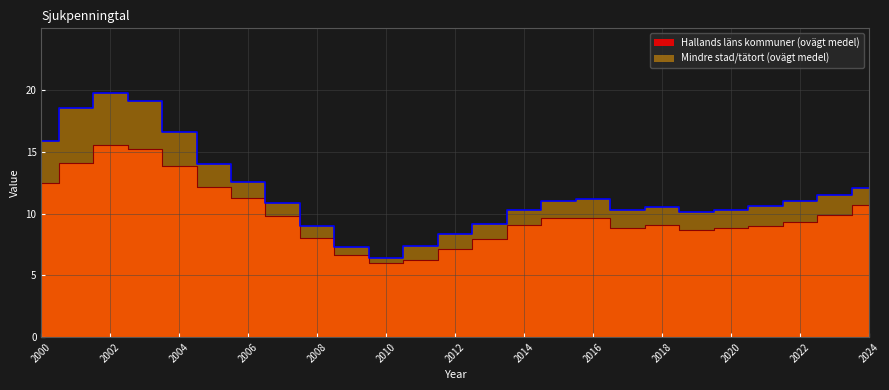

Which series has the largest range (max minus min)?

Mindre stad/tätort (ovägt medel)